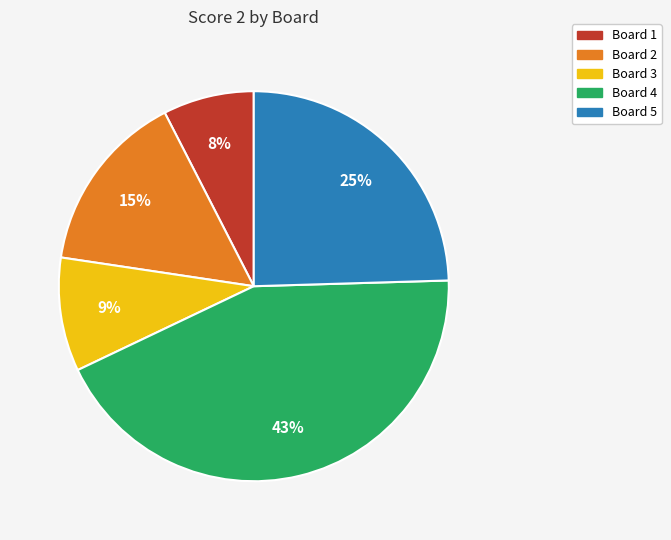

Is Board 5 the majority of the pie?

No